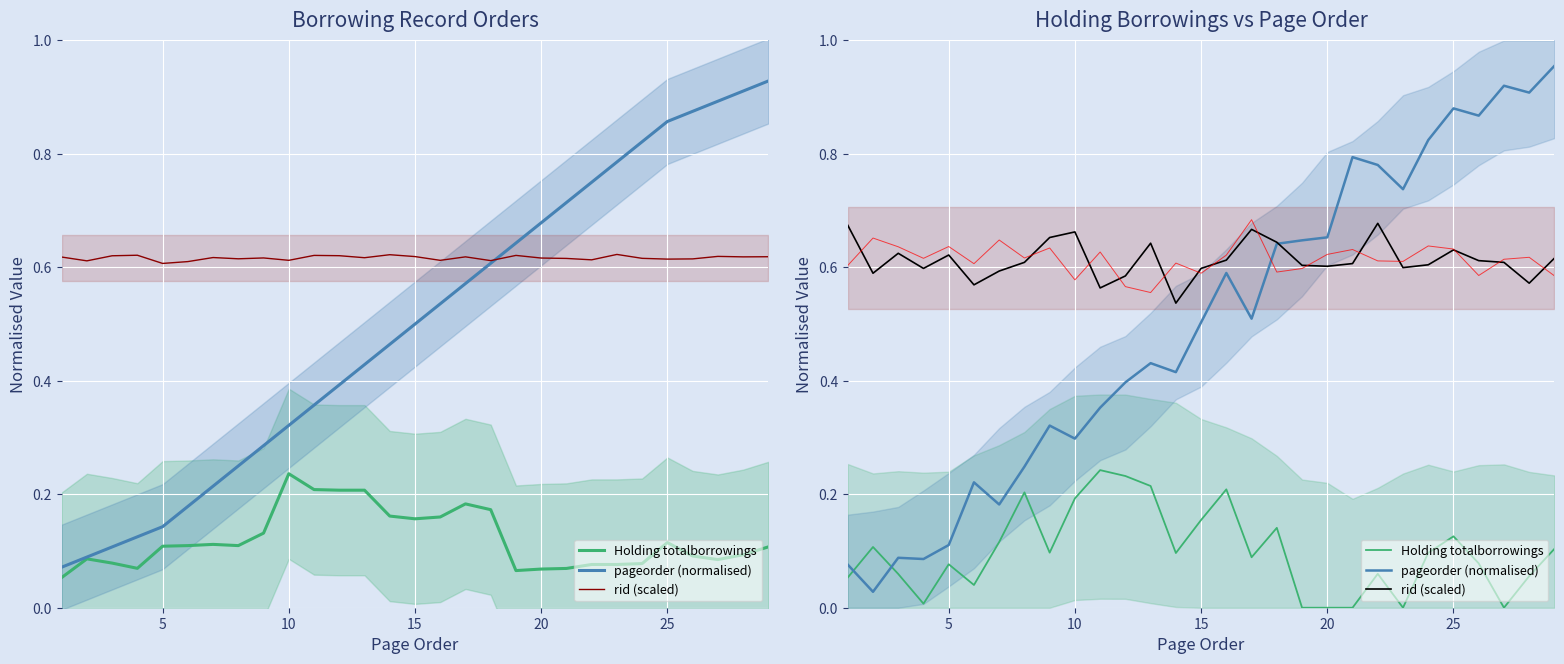

Which series has the largest total across all categories?

rid (scaled)